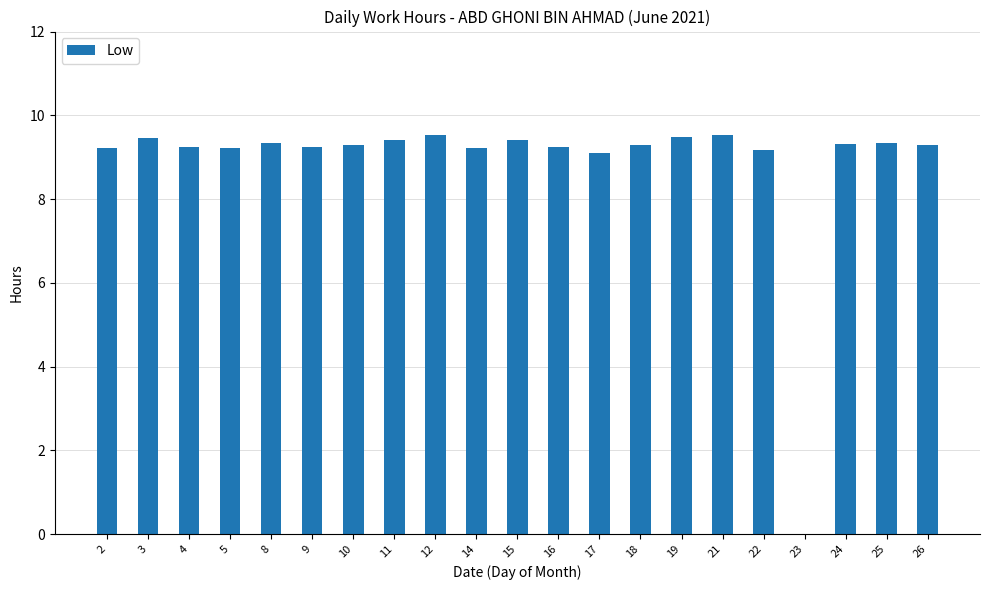

What is the maximum value shown in the chart?

9.5